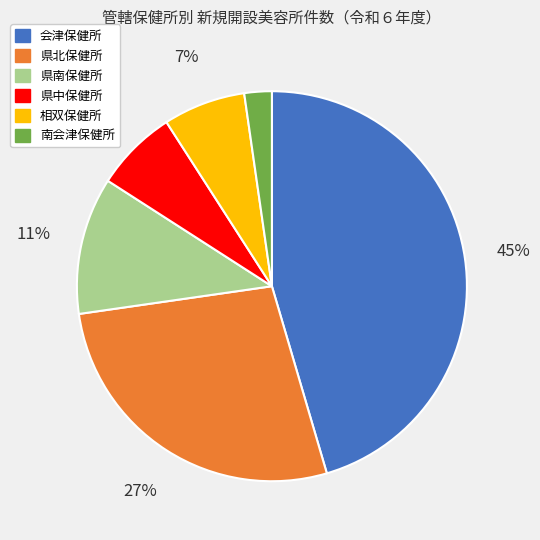

How many segments does this pie chart have?

6